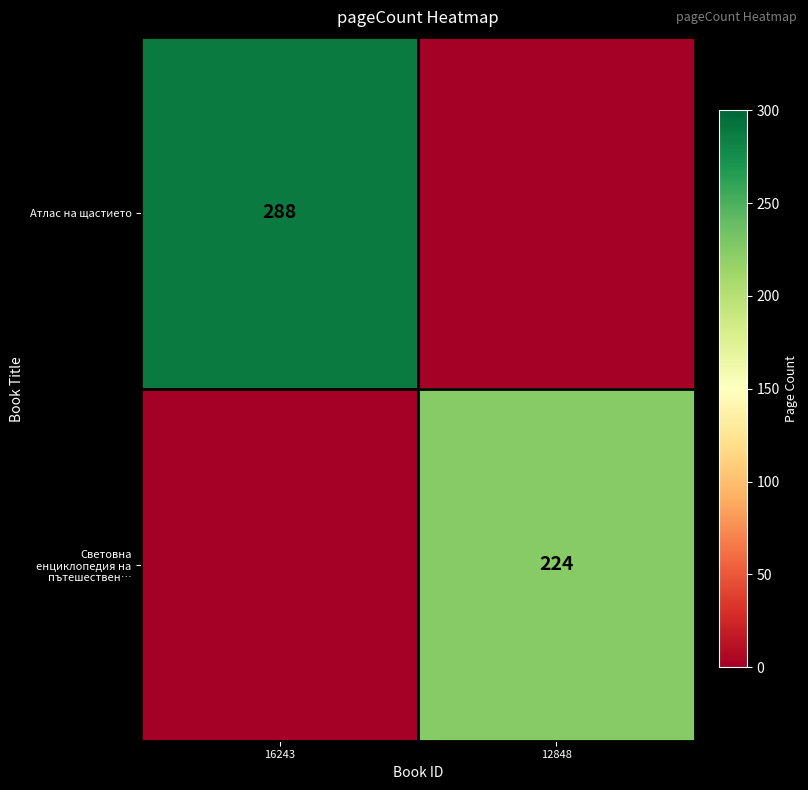

Is it true that Атлас на щастието equals 288 at 16243?

True